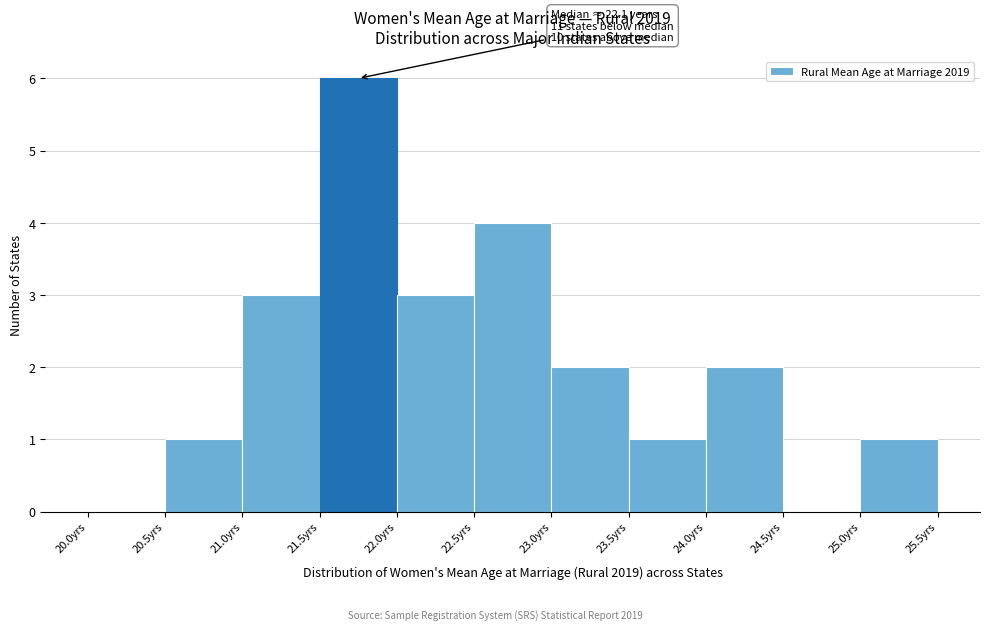

Over which range of the x-axis is the bar tallest?

21.5 to 22.0